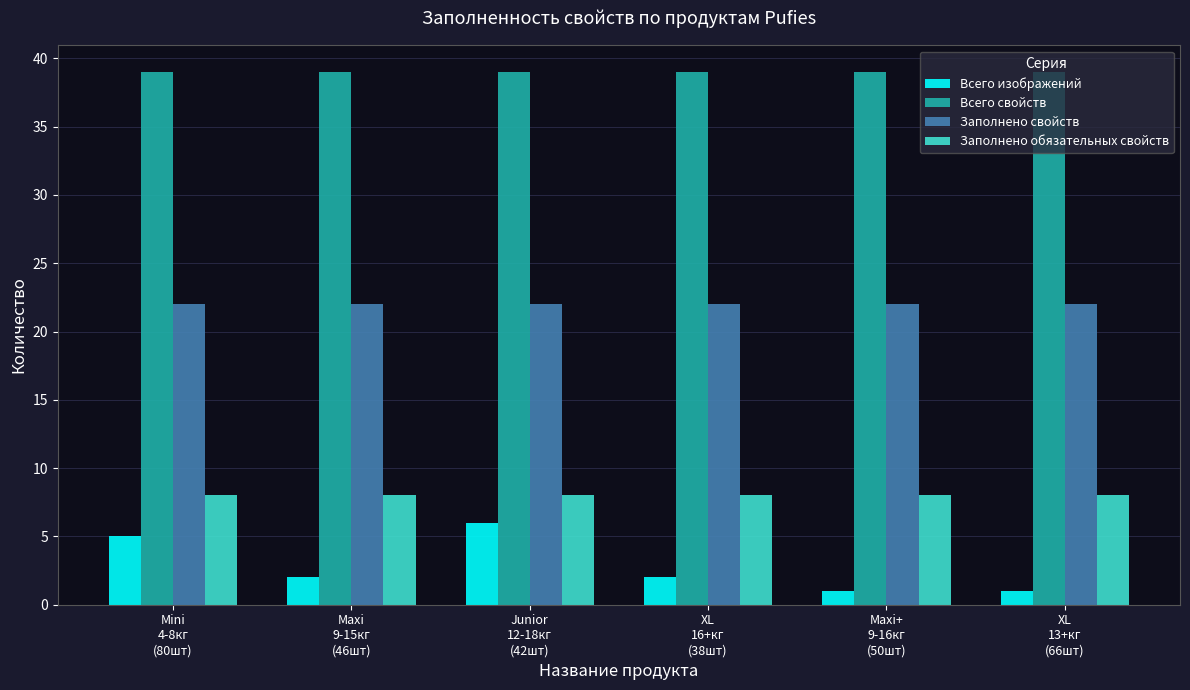

What is the average value of the Заполнено обязательных свойств series?

8